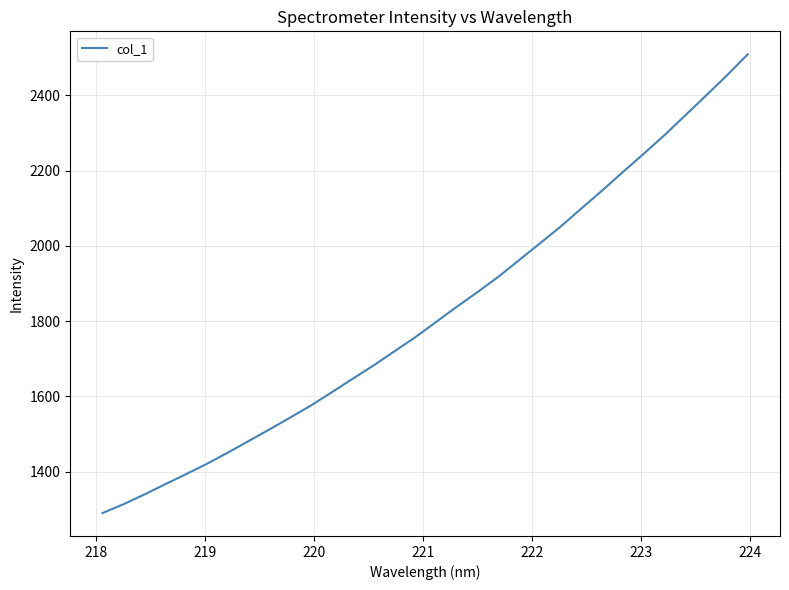

What is the difference between the maximum and minimum values?

1219.4